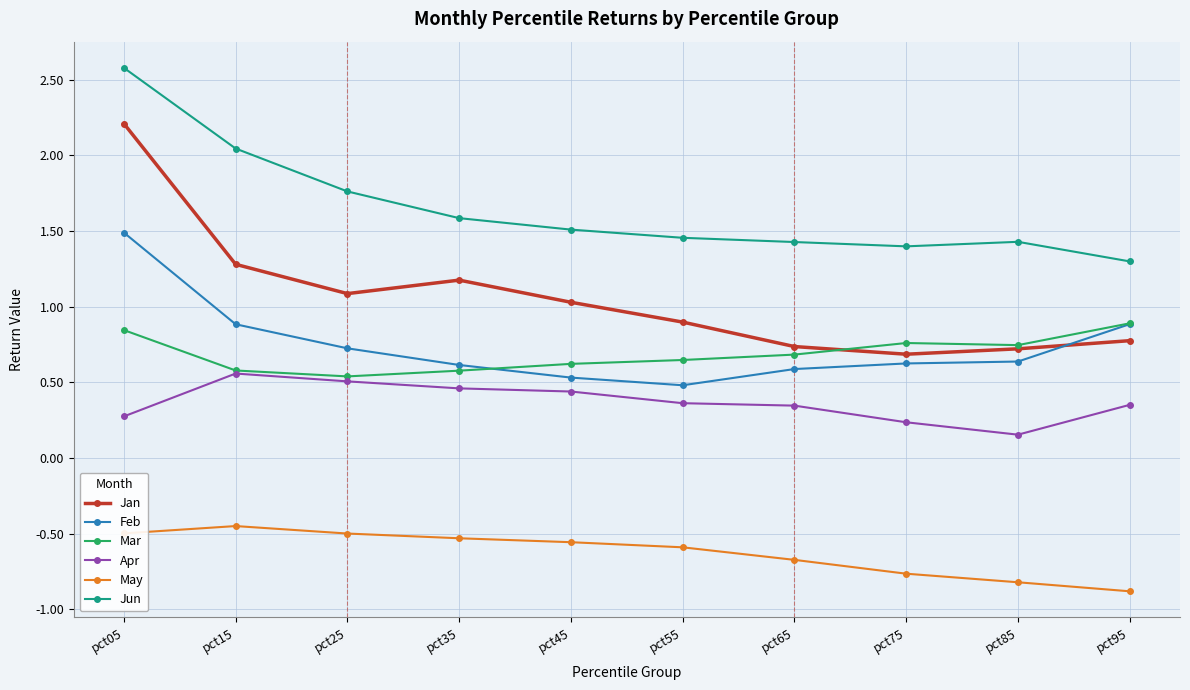

Which series has the largest range (max minus min)?

Jan